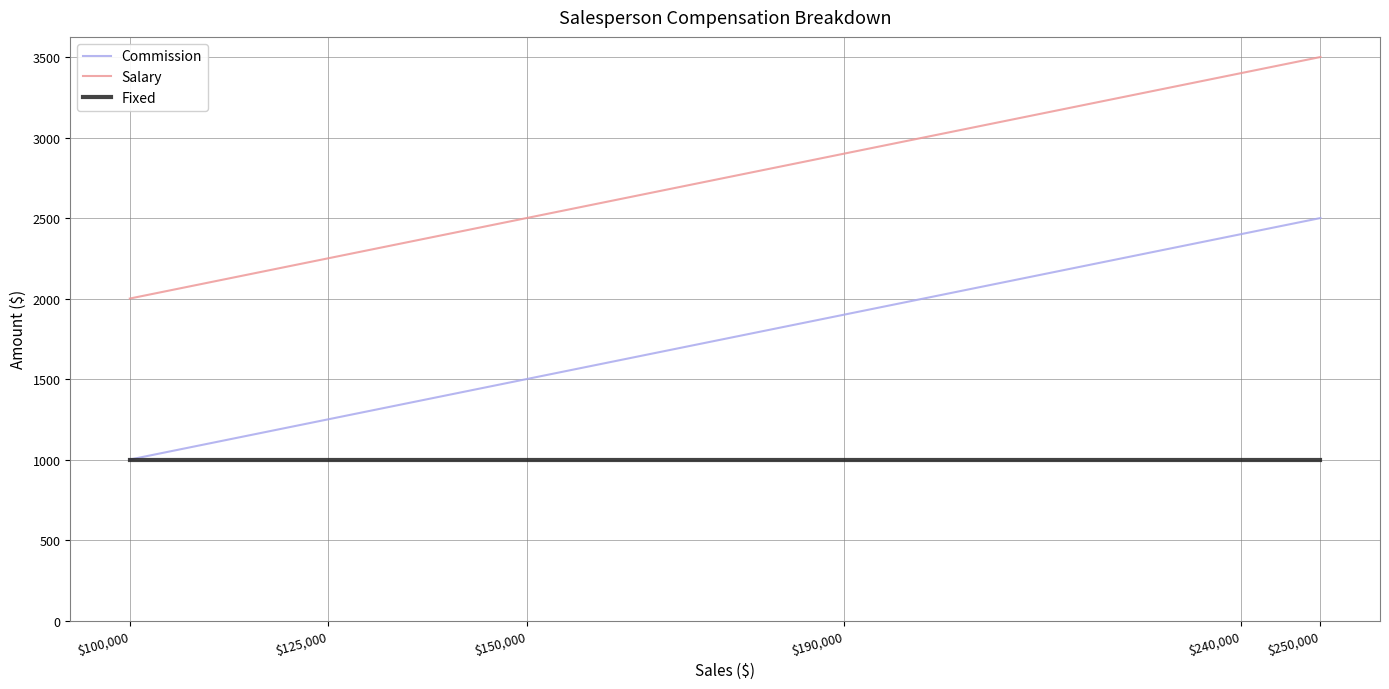

True or false: Salary and Commission intersect in this chart.

False